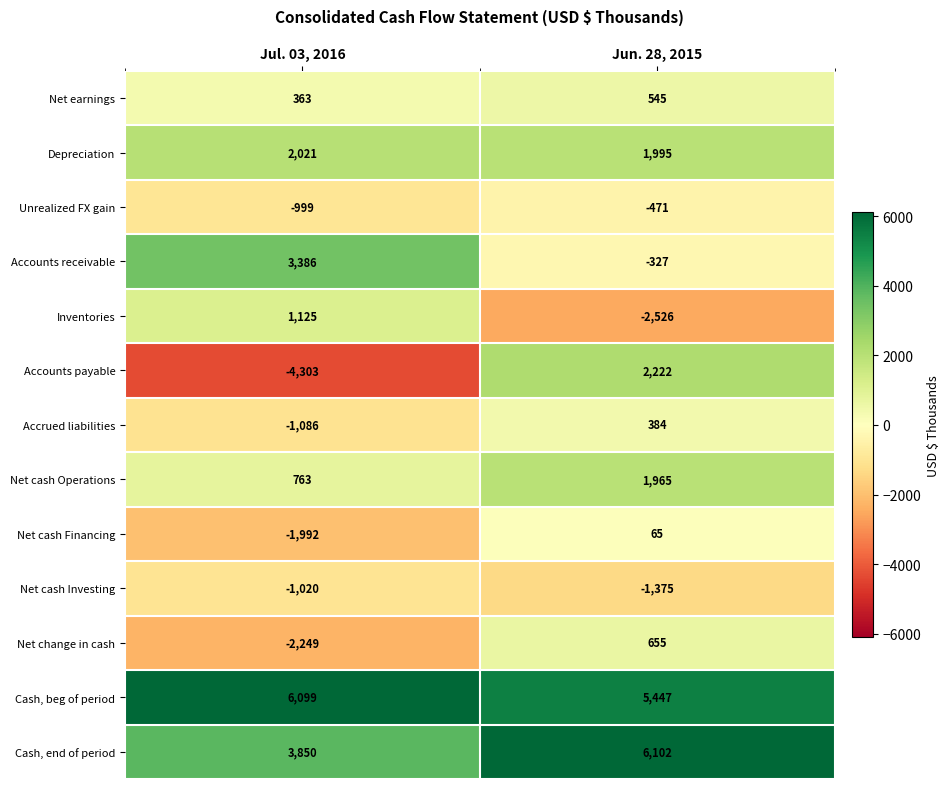

How many data points does each series have?

2